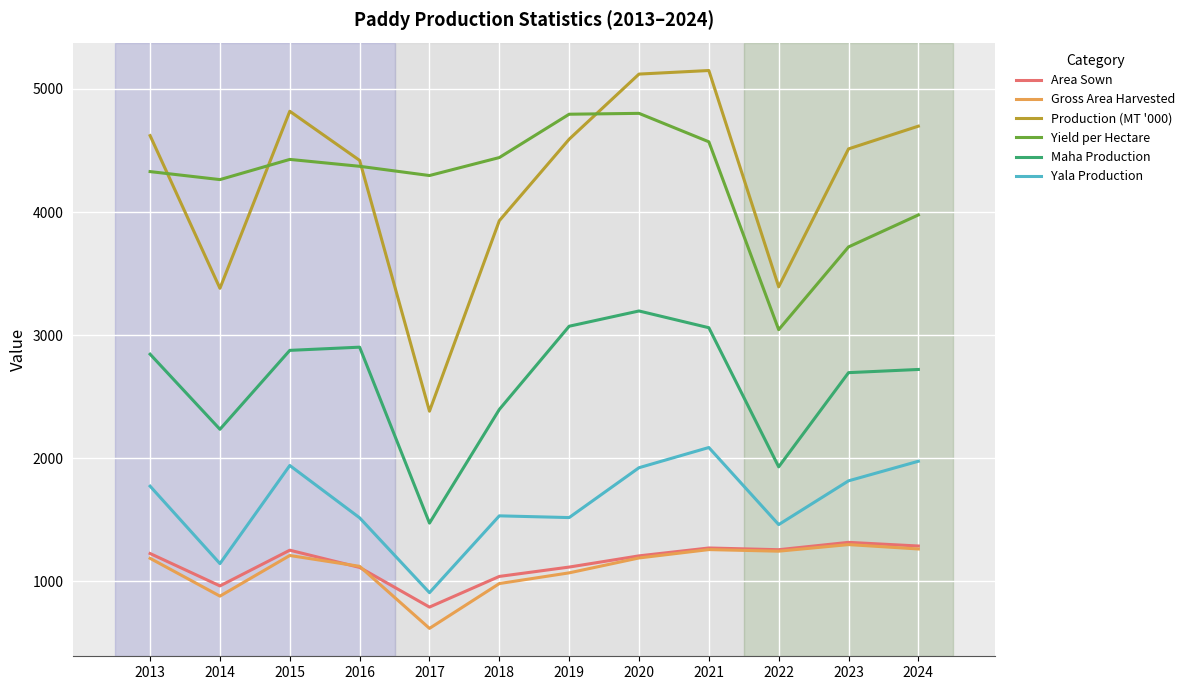

What is the spread (max minus min) of values at 2020?

3930.0